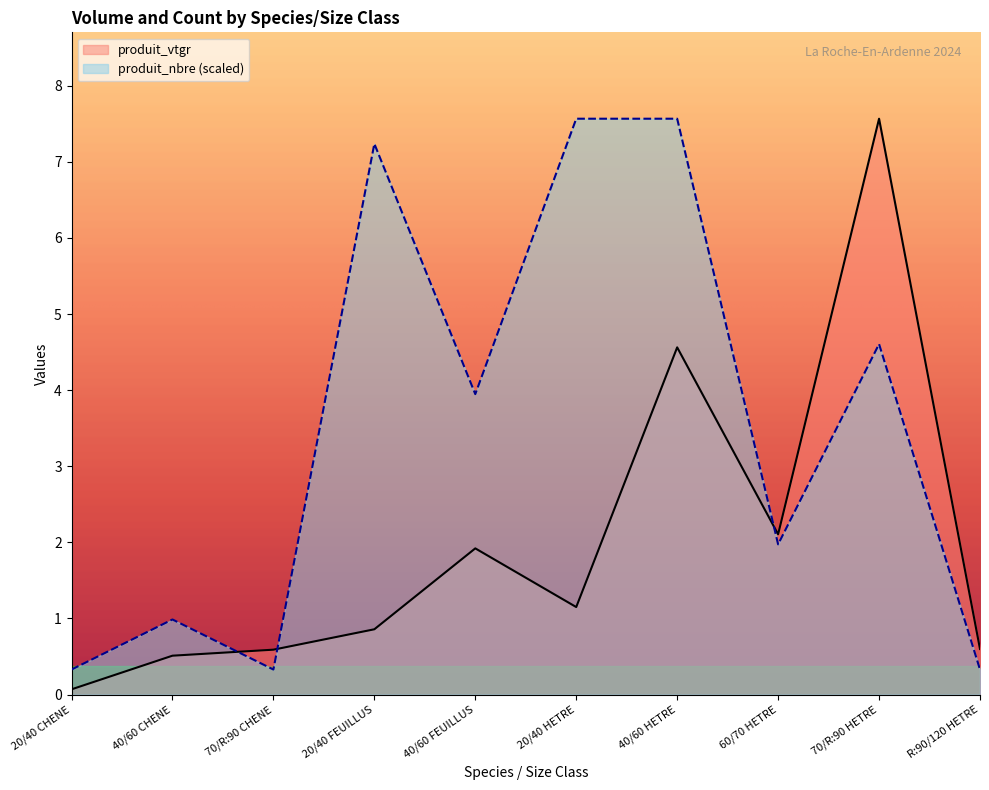

What is the average value of the produit_vtgr series?

2.0